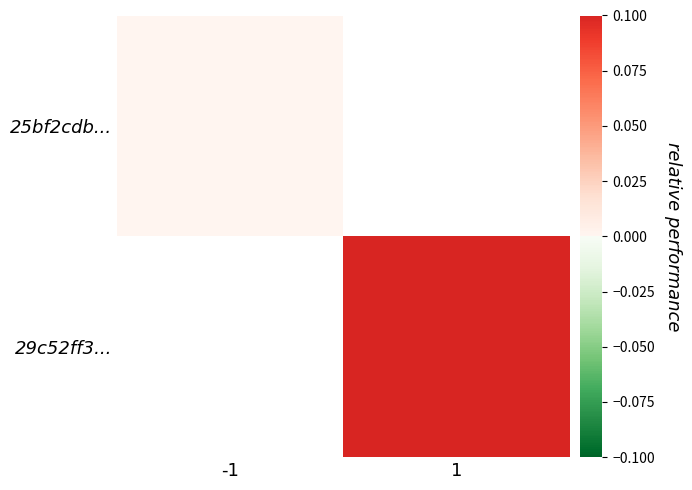

The 25bf2cdb... series shows 0.0 at -1. True or false?

True